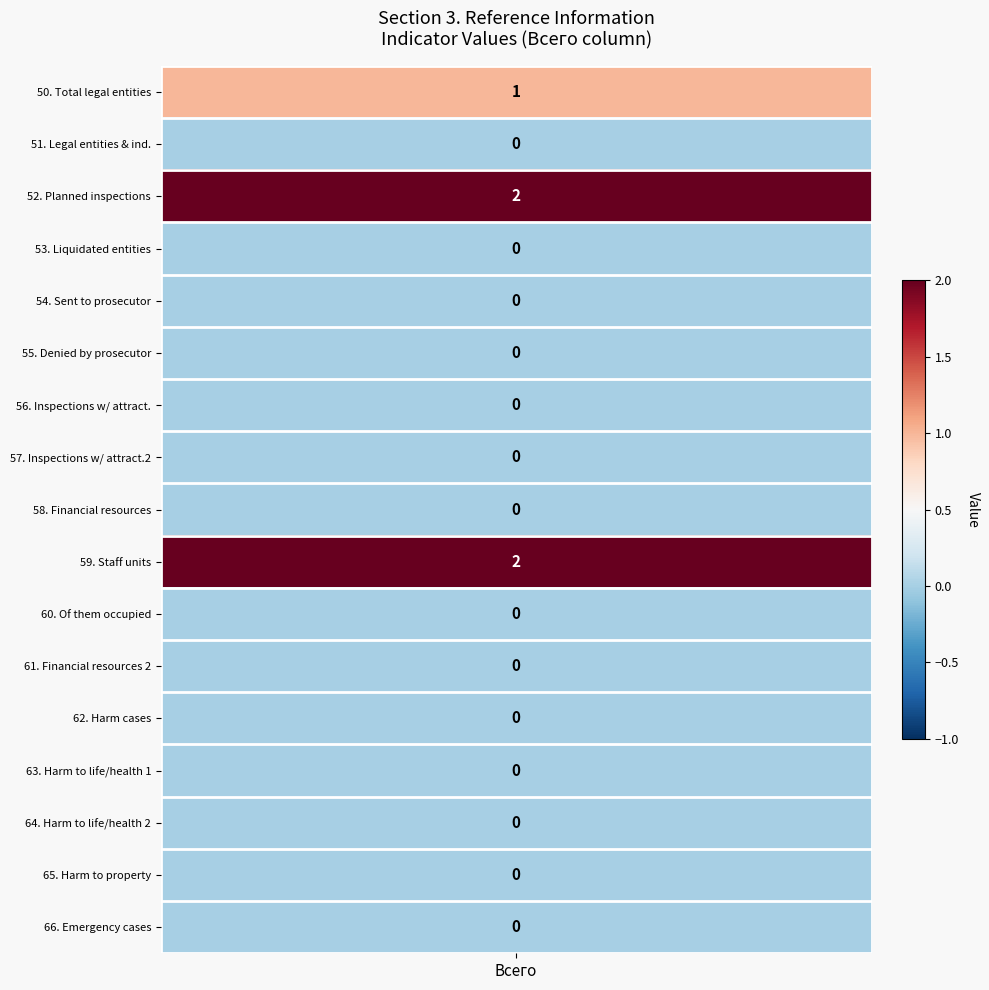

Rank the categories by value from highest to lowest.

52, 59, 50, 51, 53, 54, 55, 56, 57, 58, 60, 61, 62, 63, 64, 65, 66